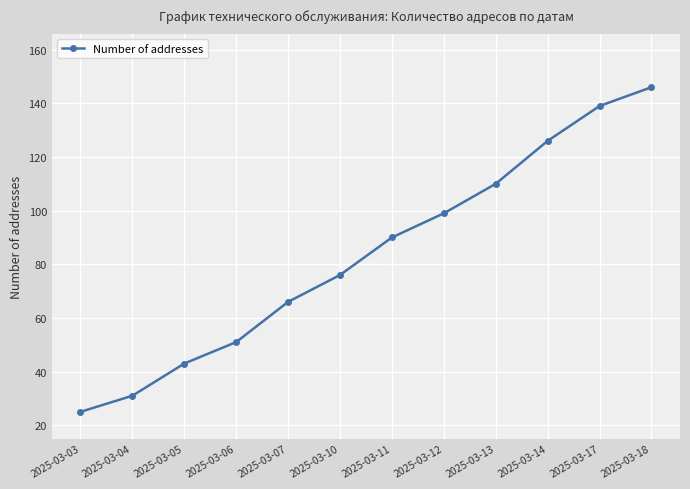

Does the chart have visible grid lines?

Yes